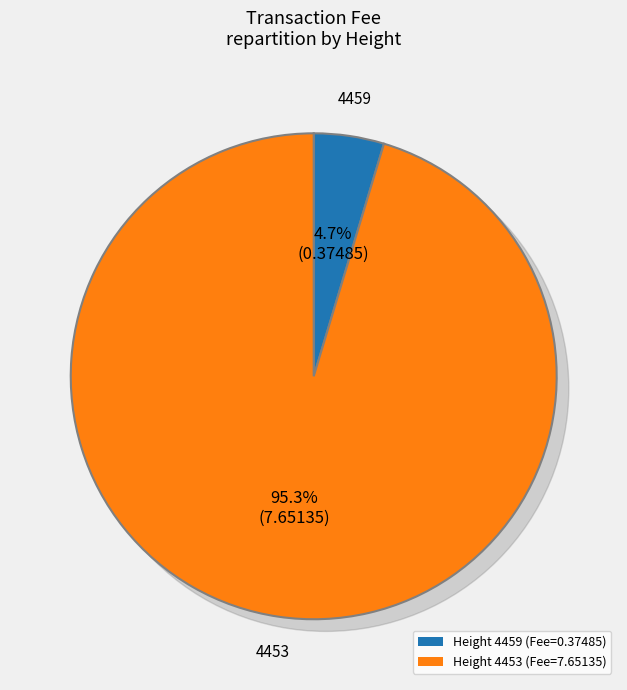

Which slice is the largest?

4453